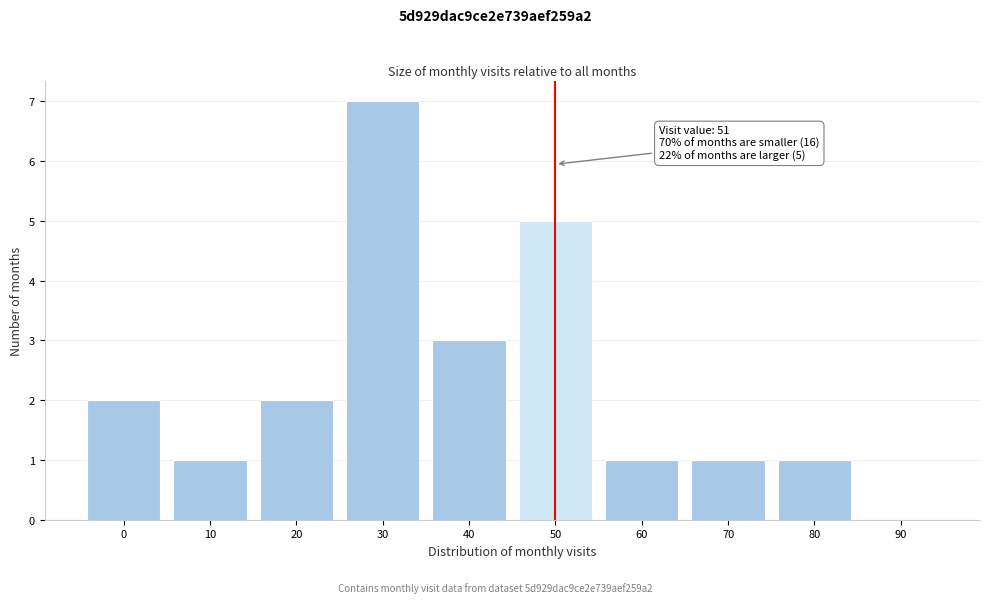

Reading left to right, transcribe all the data shown in this chart.

0=2	10=1	20=2	30=7	40=3	50=5	60=1	70=1	80=1	90=0